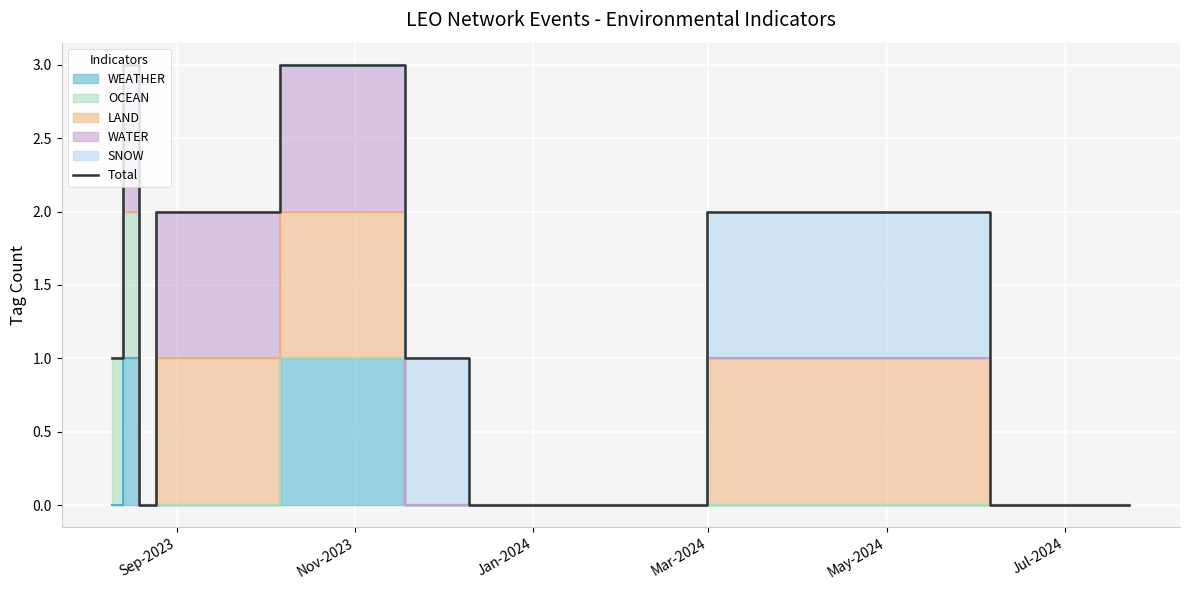

What is the difference between the maximum and minimum values?

3